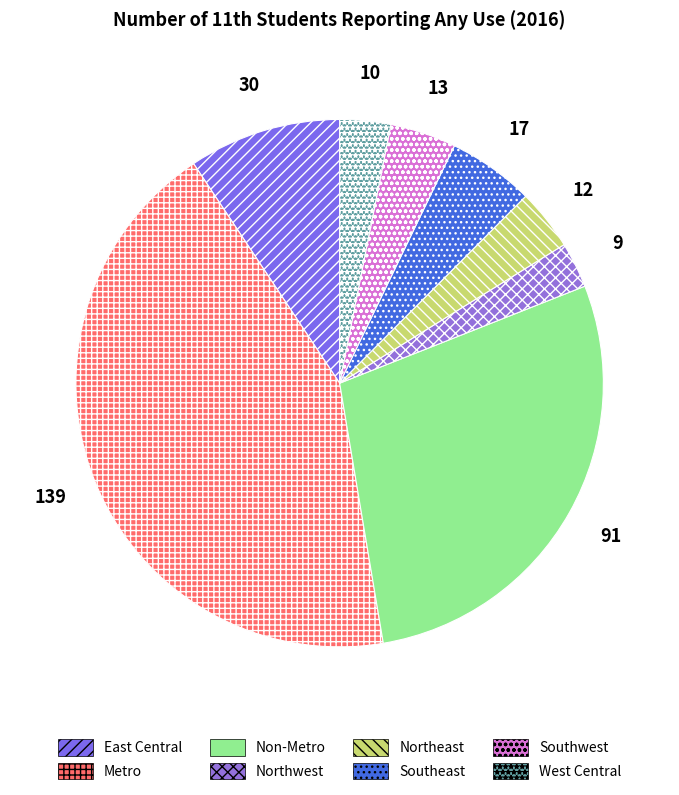

The Non-Metro slice represents 28% of the pie. True or false?

True